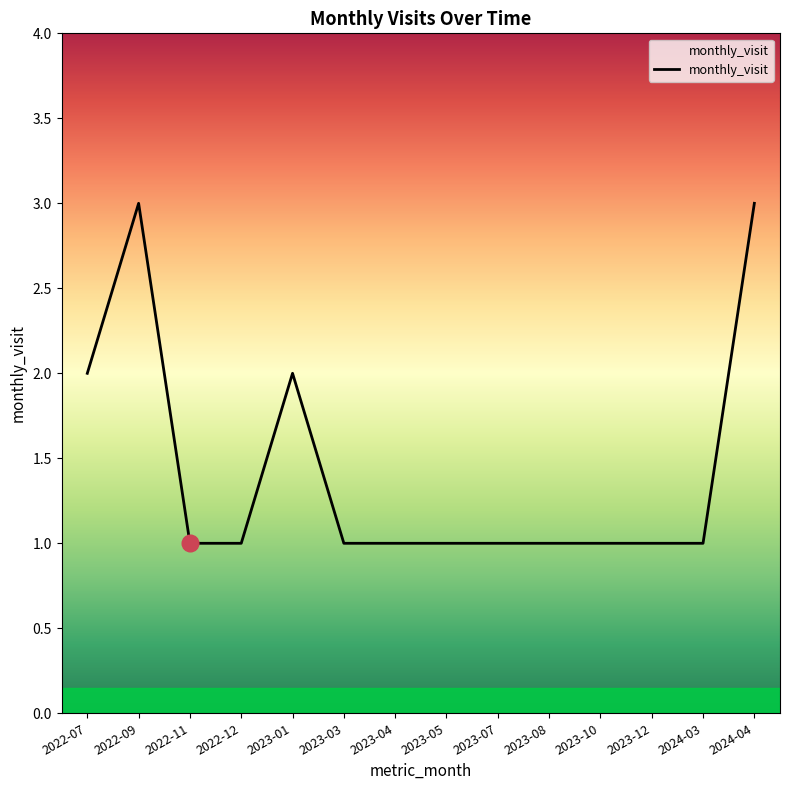

Which has a higher value, 2022-07 or 2023-03?

2022-07